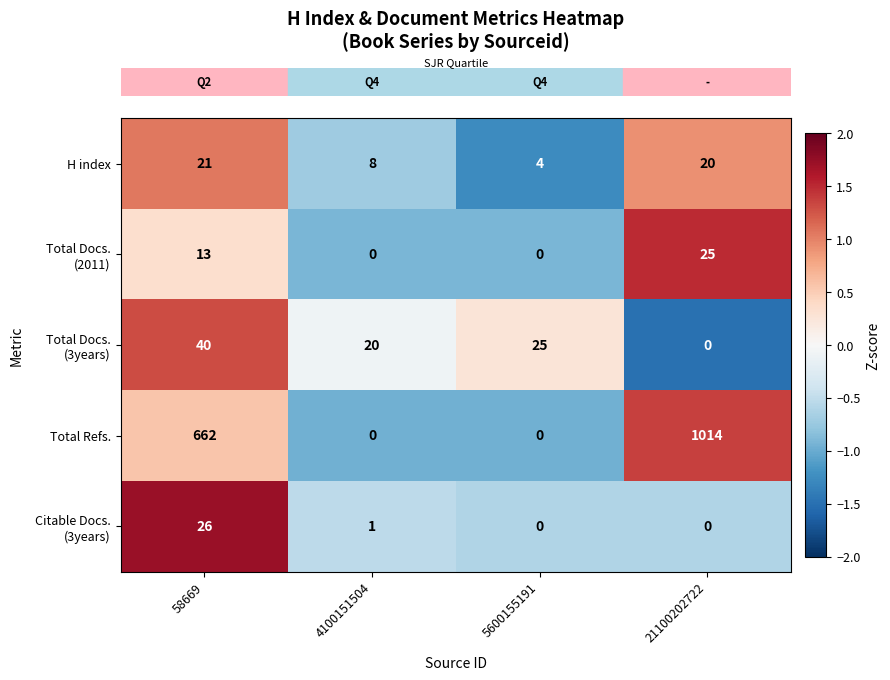

What is the sum of the Total Refs. values at 21100202722 and 4100151504?

1014